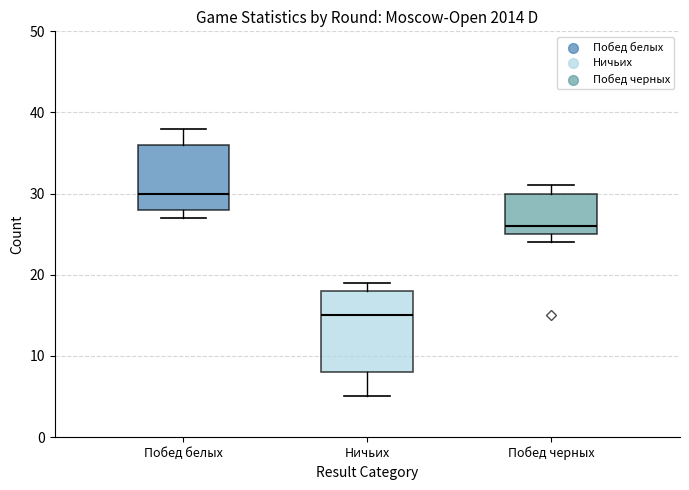

Where does the lower whisker of the box for Ничьих end on the y-axis? The values are not printed on the chart, so give them approximately, as read against the axis.

5